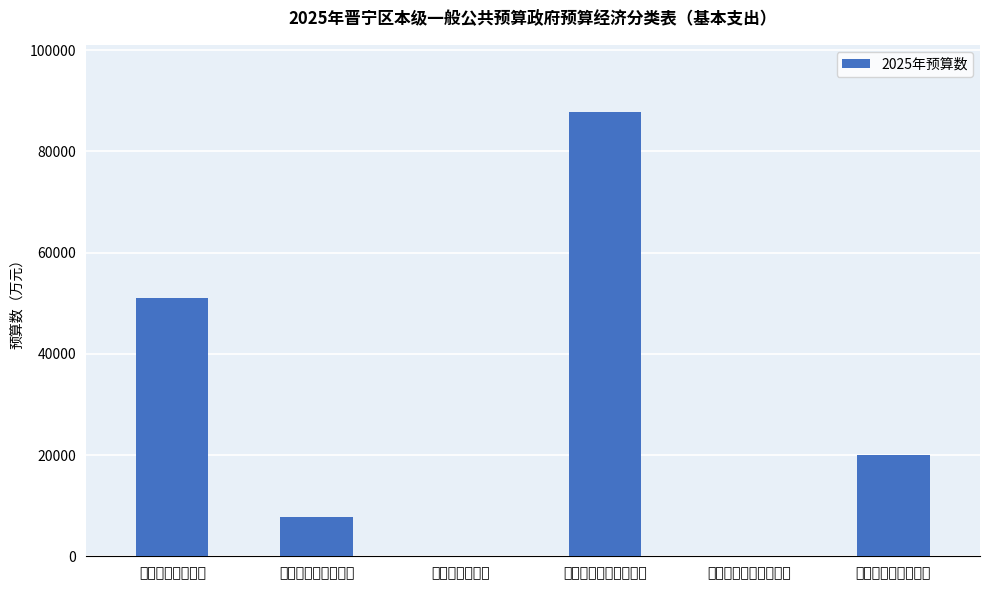

How many categories are shown in the chart?

6